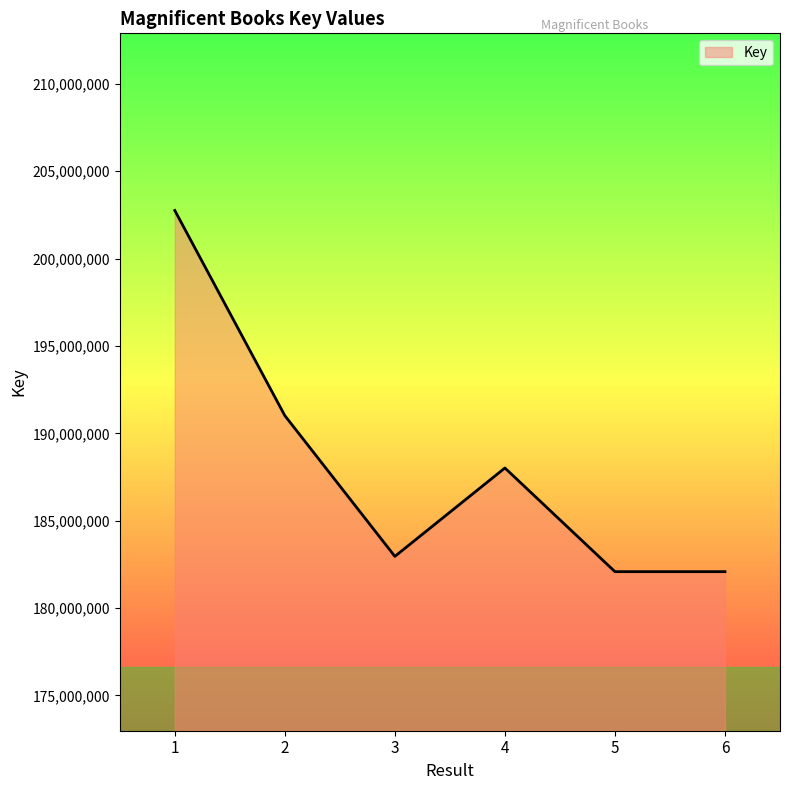

The value at 3 is 182955171. True or false?

True